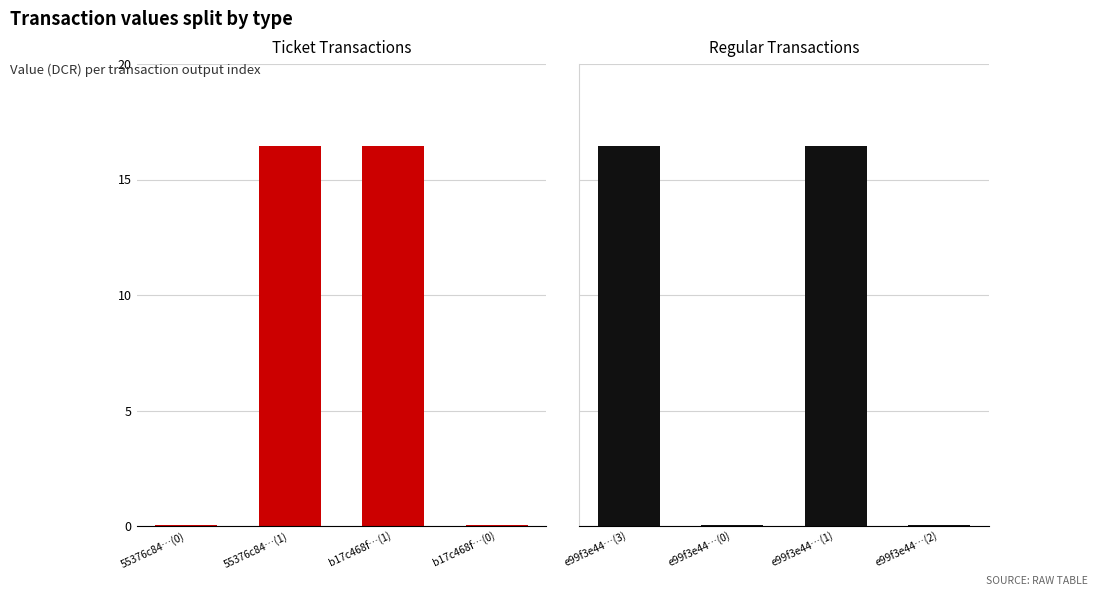

What is the average value of the Regular series?

8.2